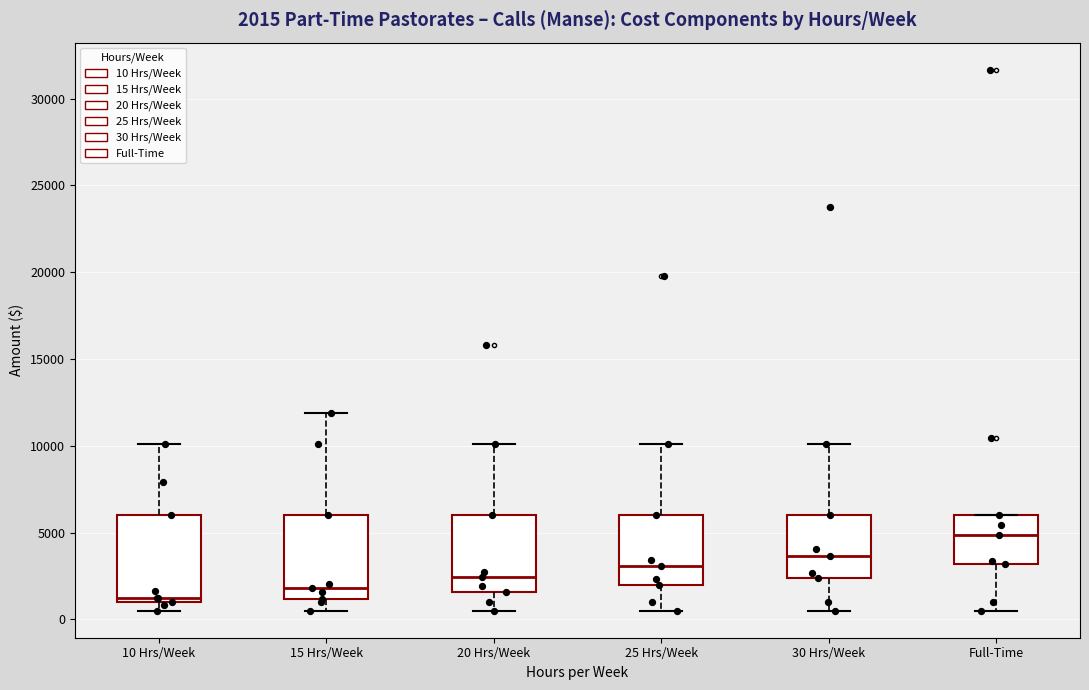

Which box's median line is the lowest?

10 Hrs/Week